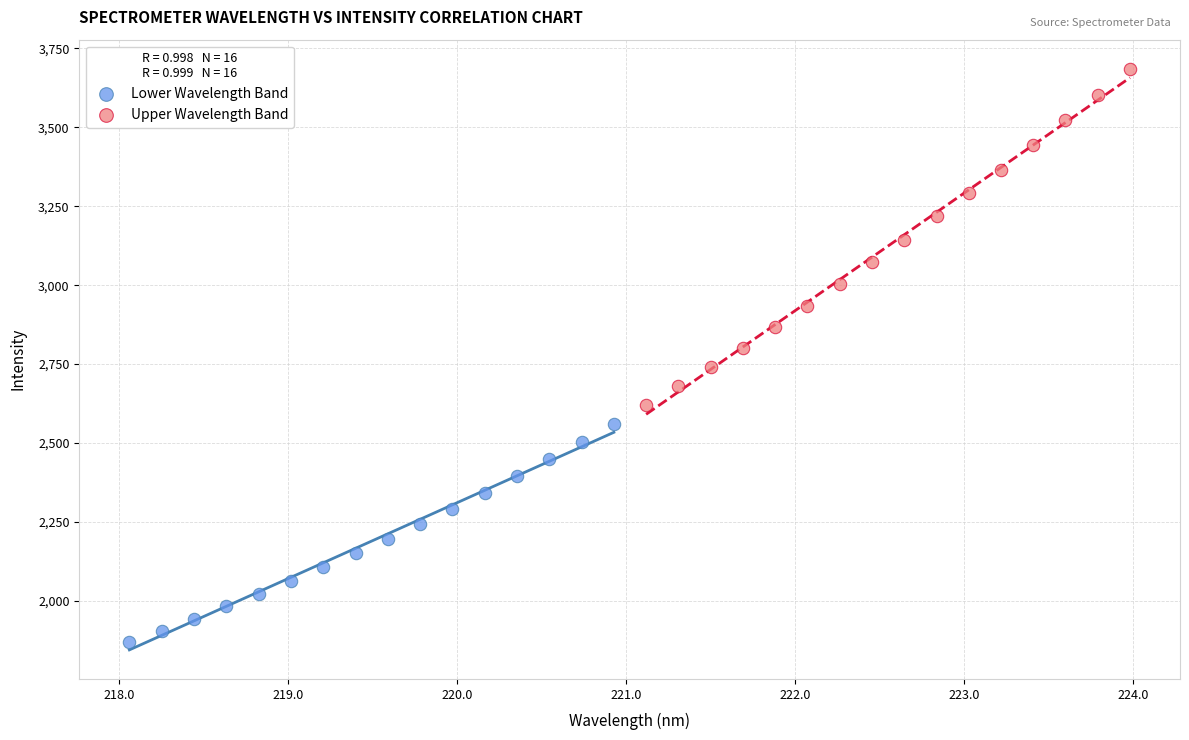

Which series contains the highest Y value?

Upper Wavelength Band